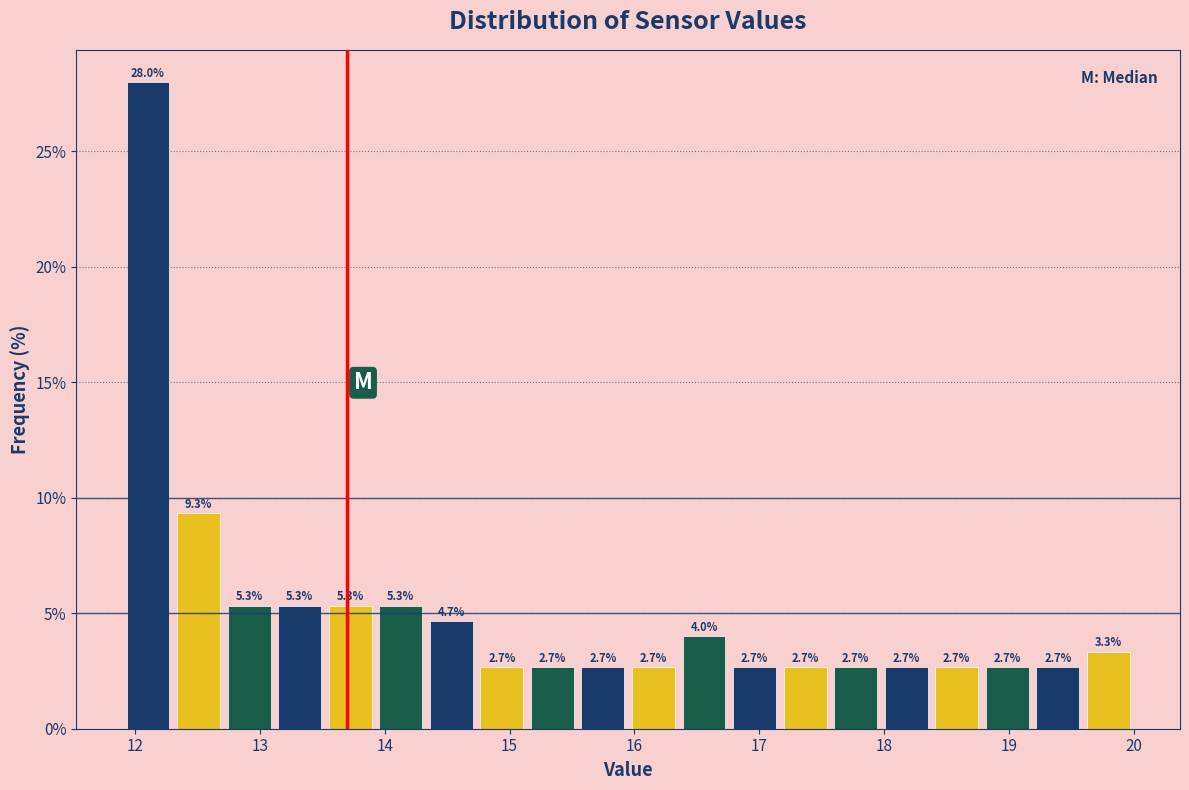

Over which range of the x-axis is the bar tallest?

11.9 to 12.3